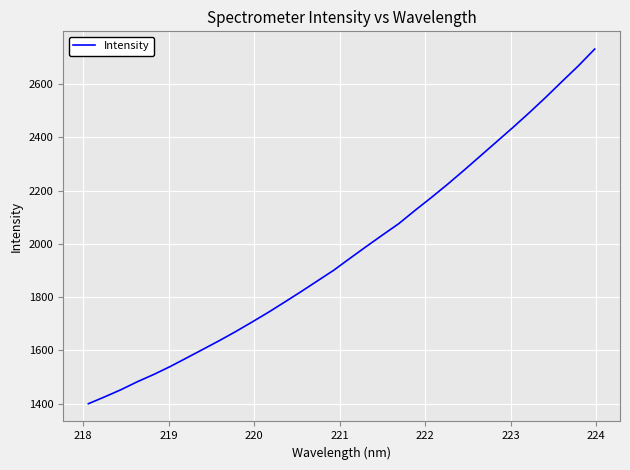

What is the minimum value shown in the chart?

1399.8